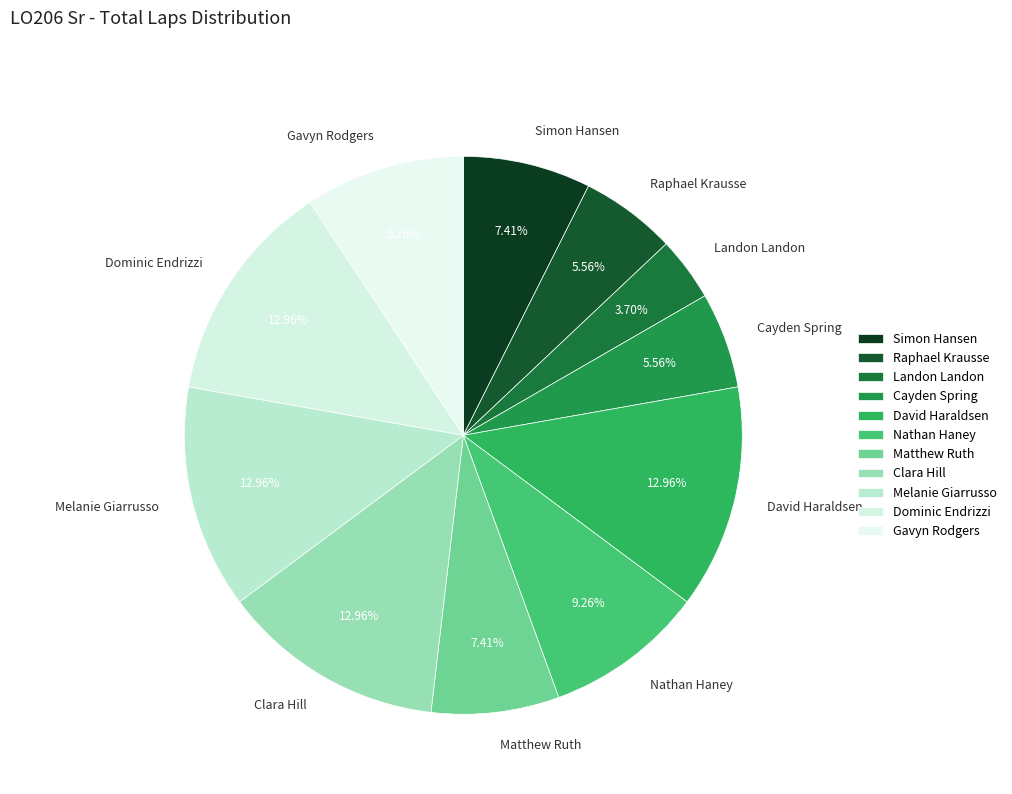

Which has a higher value, Nathan Haney or Clara Hill?

Clara Hill